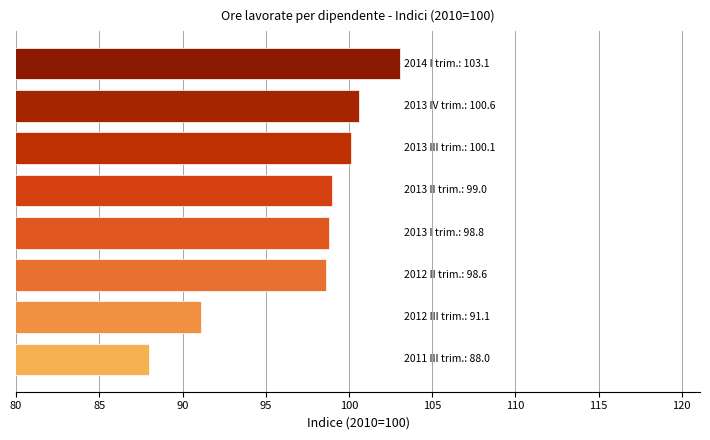

What is the sum of all values?

779.3